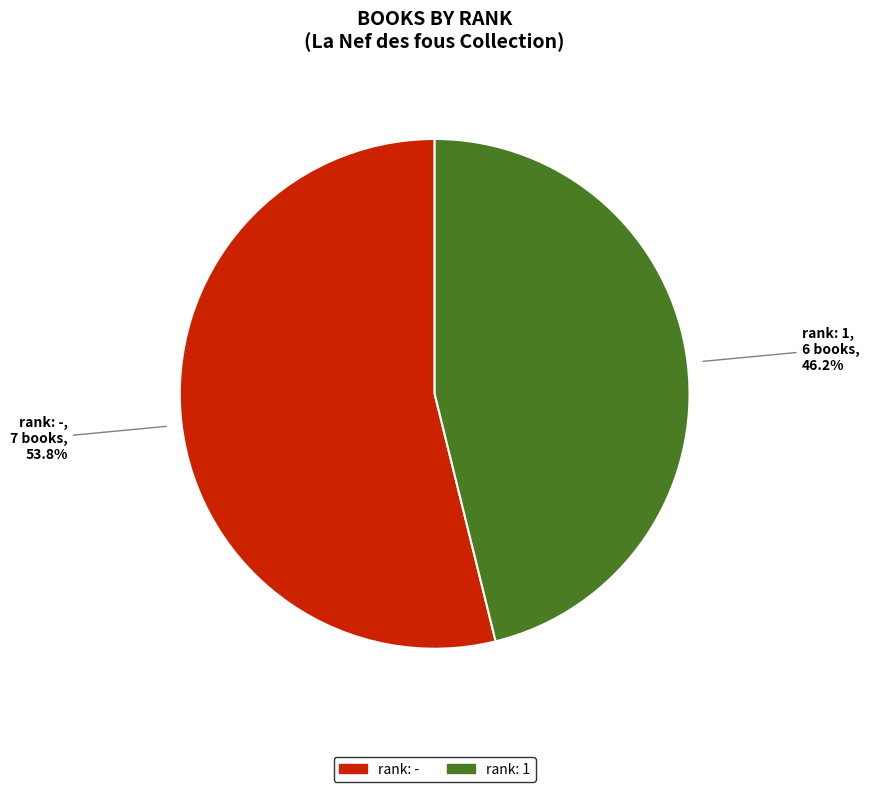

How much of the chart is everything except rank: 1?

53.8%